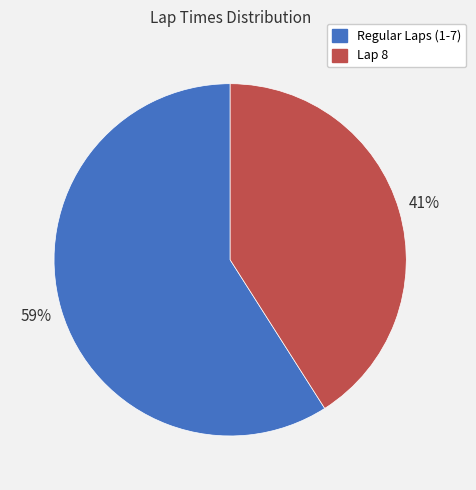

How many slices are in this pie chart?

2